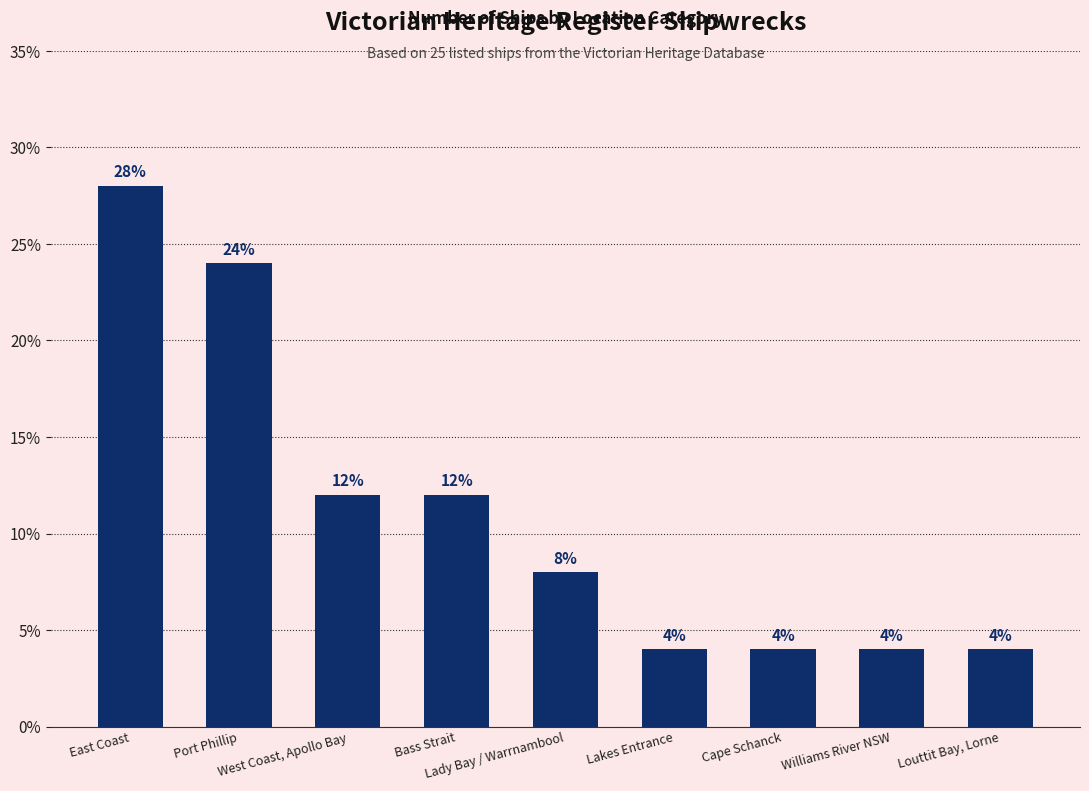

How many values are between 4 and 12?

7